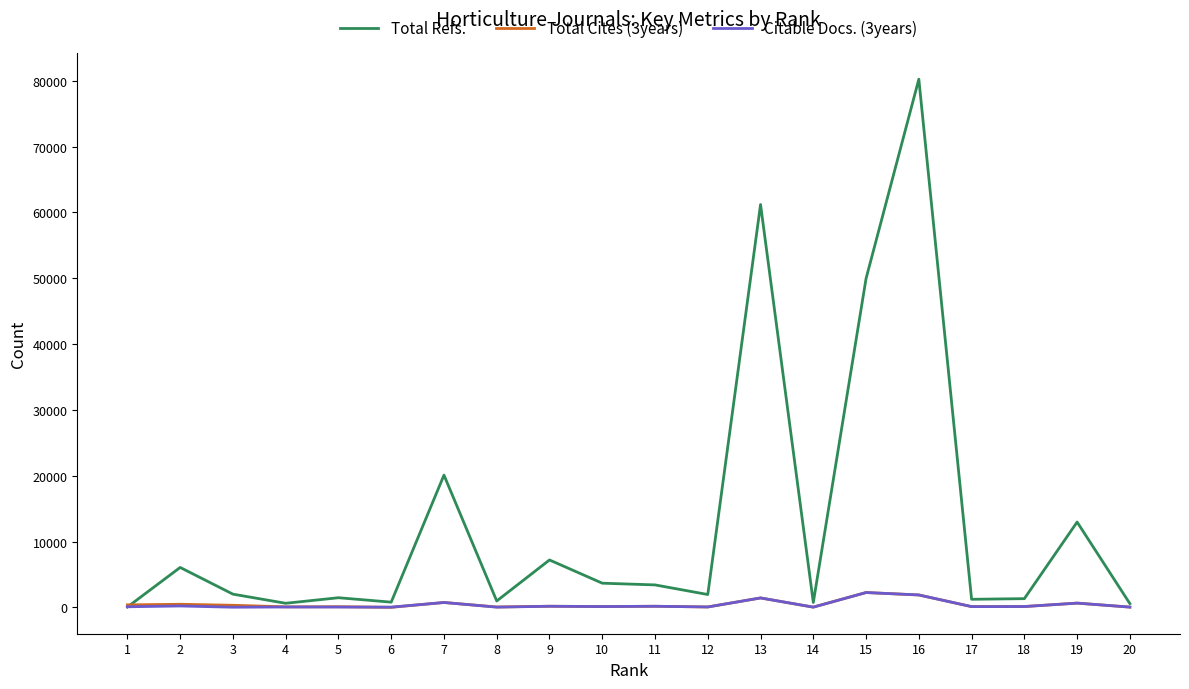

Count the number of categories in the chart.

20